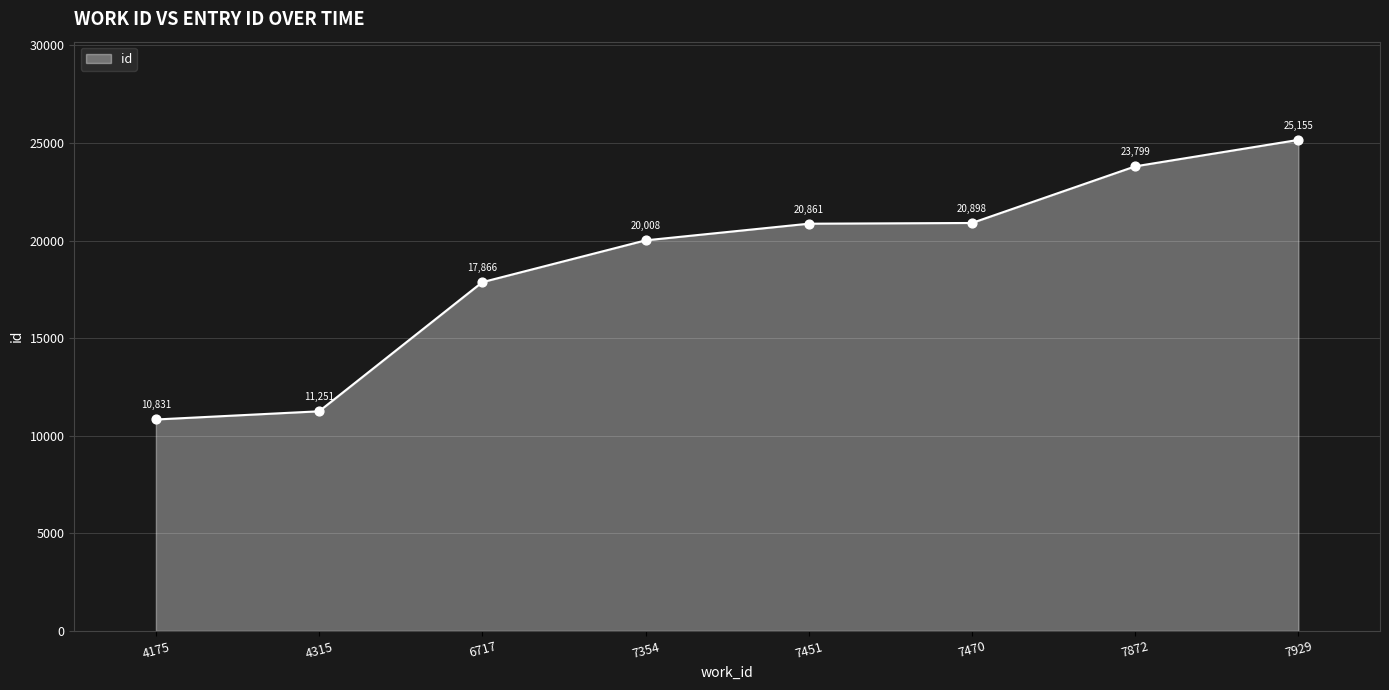

What is the change in value from 4175 to 7929?

+14324